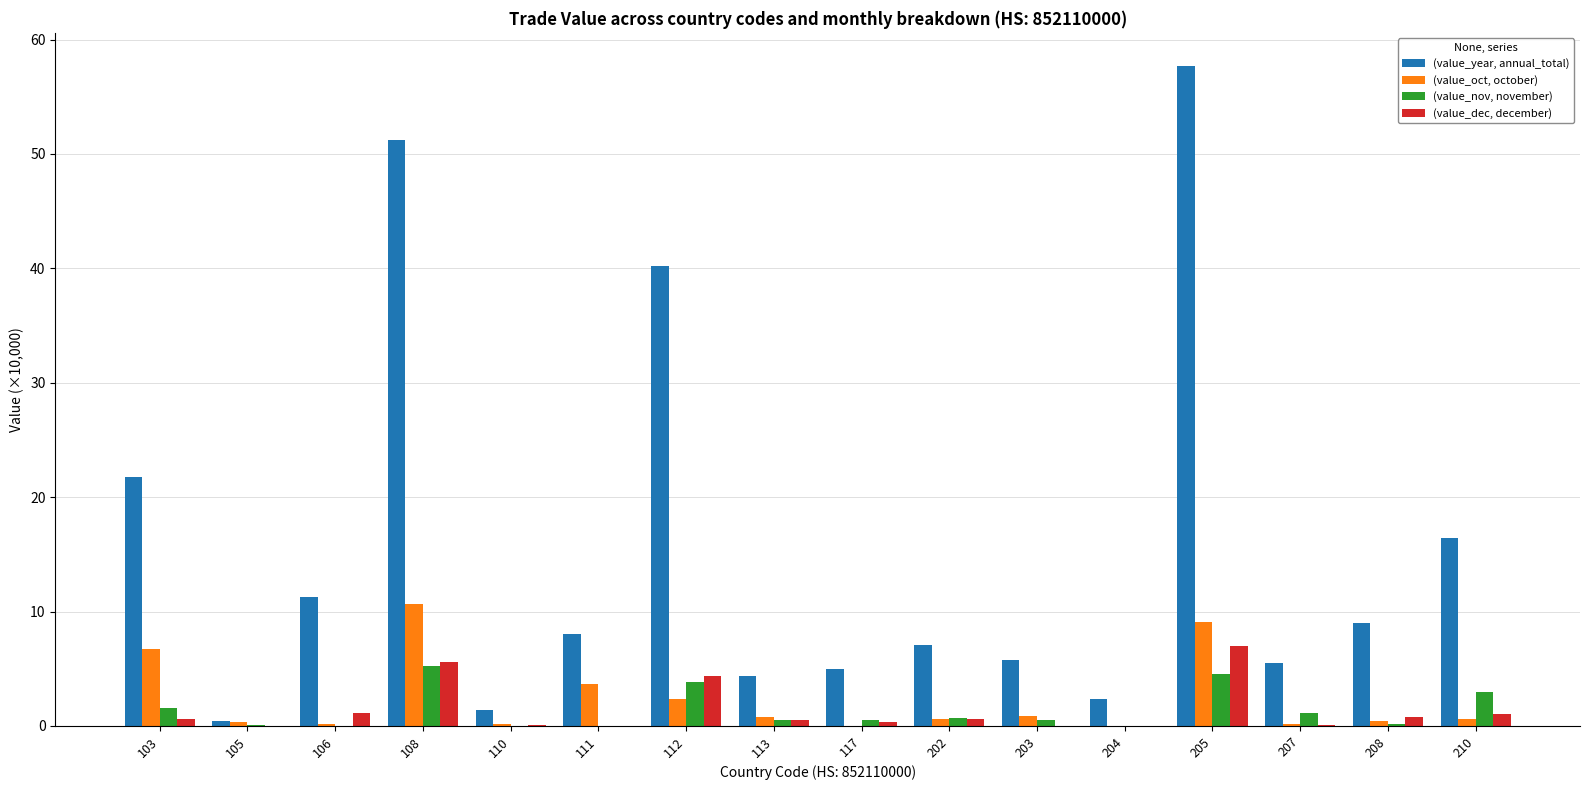

Is it true that (value_dec, december) equals 3.4 at 105?

False